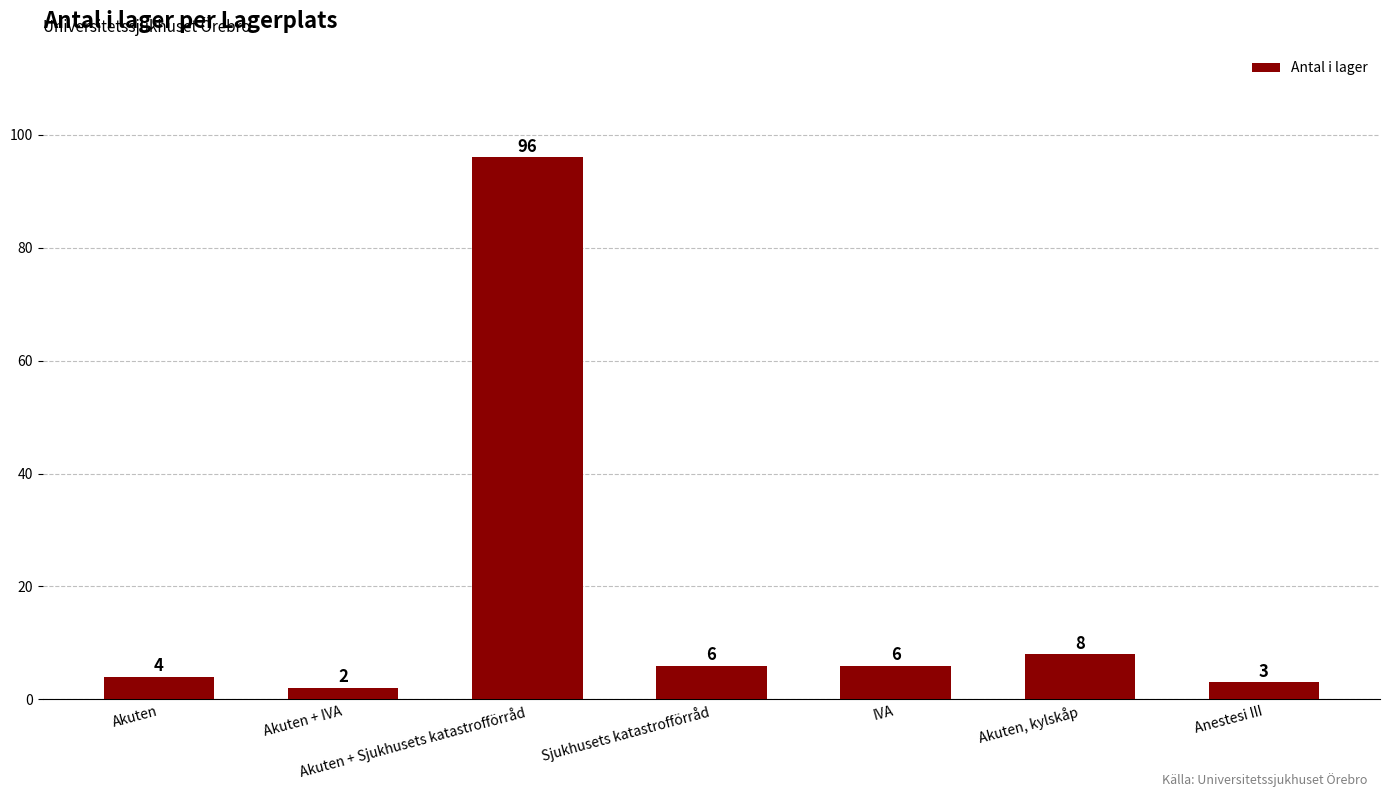

True or false: the data shows 2 at Akuten + IVA.

True